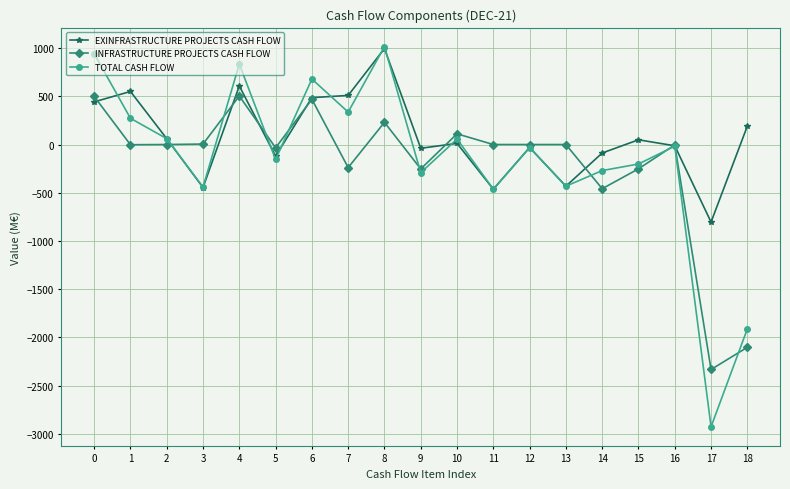

What is the difference between the maximum and second lowest values in the TOTAL CASH FLOW series?

2926